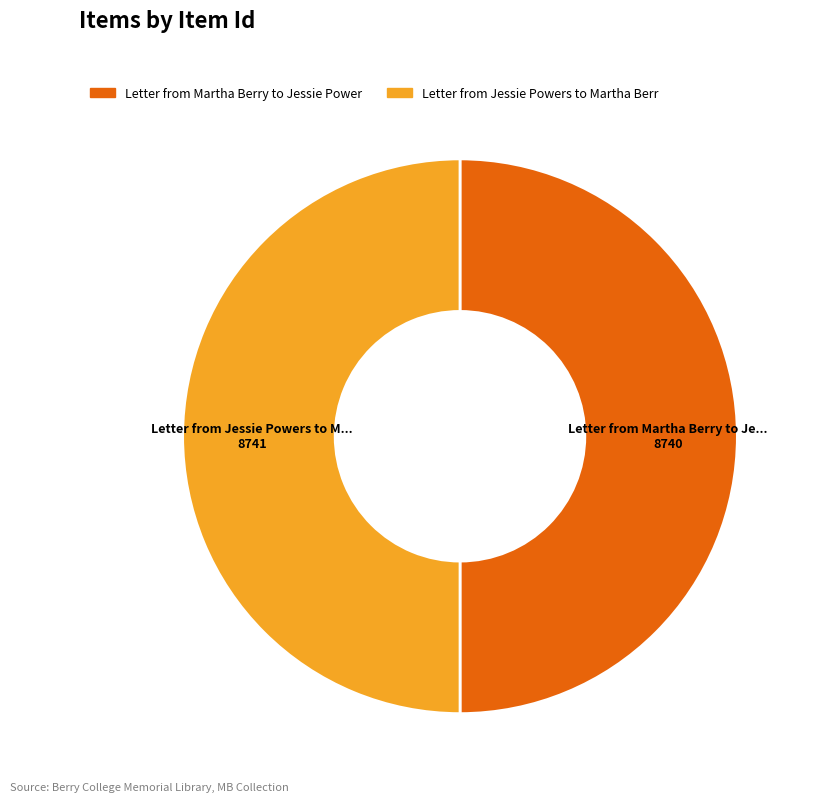

How many segments does this pie chart have?

2